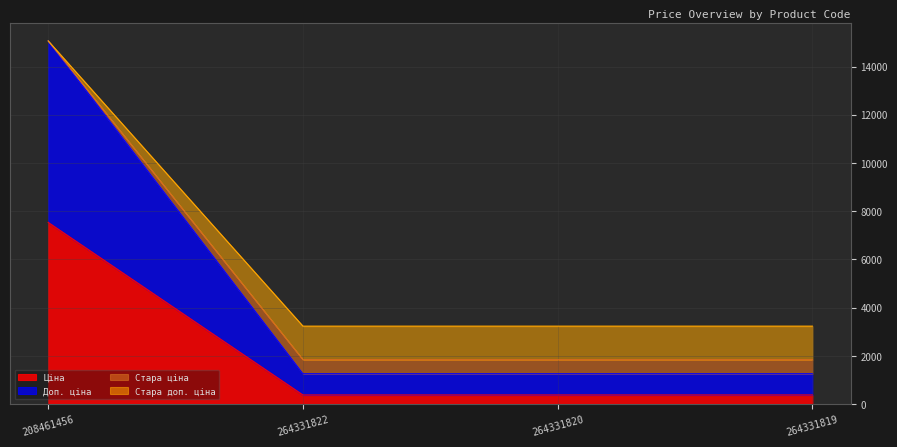

What is the label of the 3rd point from the right?

264331822